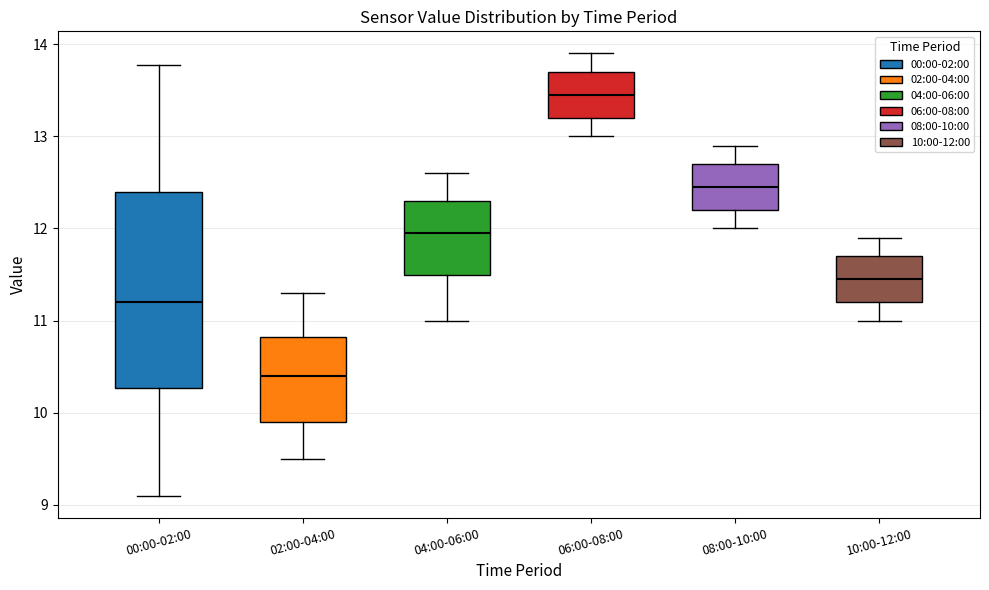

Reading left to right, read every box against the y-axis: the position of its median line, the range the box covers, and the ends of its whiskers. The values are not printed on the chart, so give them approximately, as read against the axis.

00:00-02:00: median 11.2, box 10.3 to 12.4, whiskers 9.1 to 13.8
02:00-04:00: median 10.4, box 9.9 to 10.8, whiskers 9.5 to 11.3
04:00-06:00: median 12.0, box 11.5 to 12.3, whiskers 11.0 to 12.6
06:00-08:00: median 13.5, box 13.2 to 13.7, whiskers 13.0 to 13.9
08:00-10:00: median 12.5, box 12.2 to 12.7, whiskers 12.0 to 12.9
10:00-12:00: median 11.5, box 11.2 to 11.7, whiskers 11.0 to 11.9